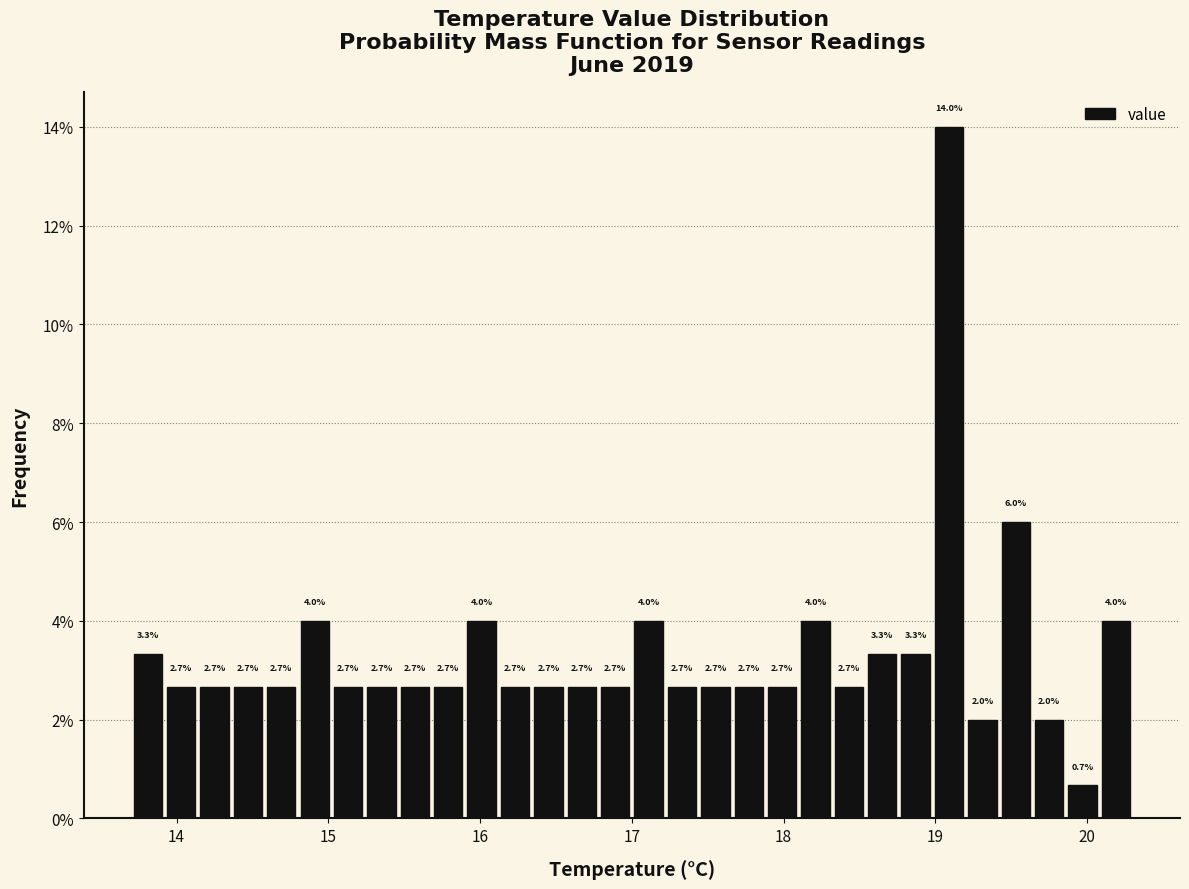

Read against the x-axis, roughly where is the centre of the tallest bar?

19.1